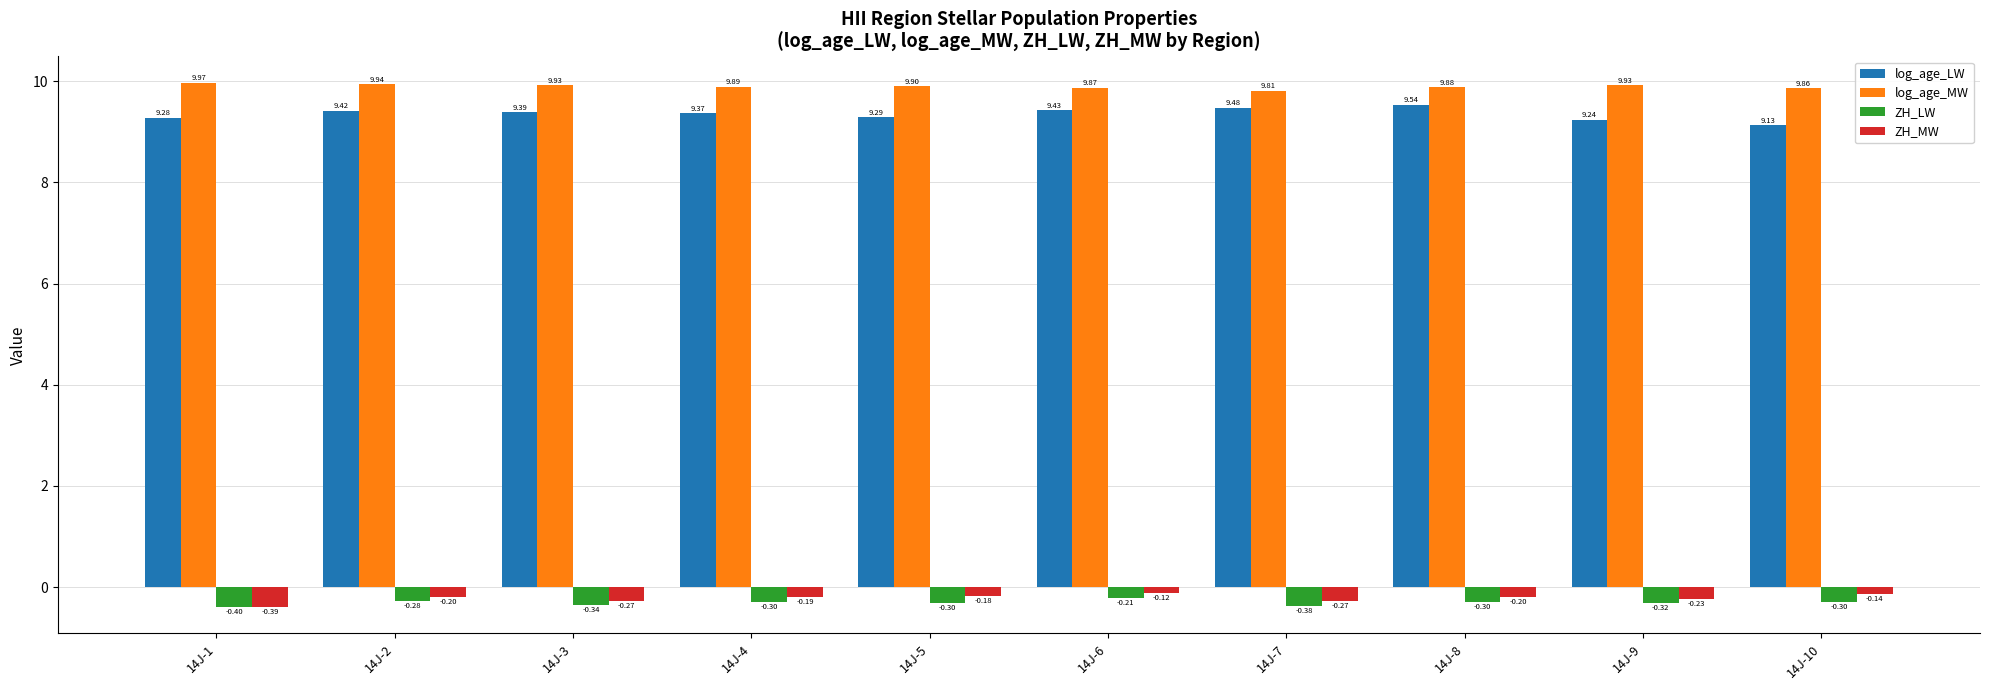

Which series has the largest range (max minus min)?

log_age_LW